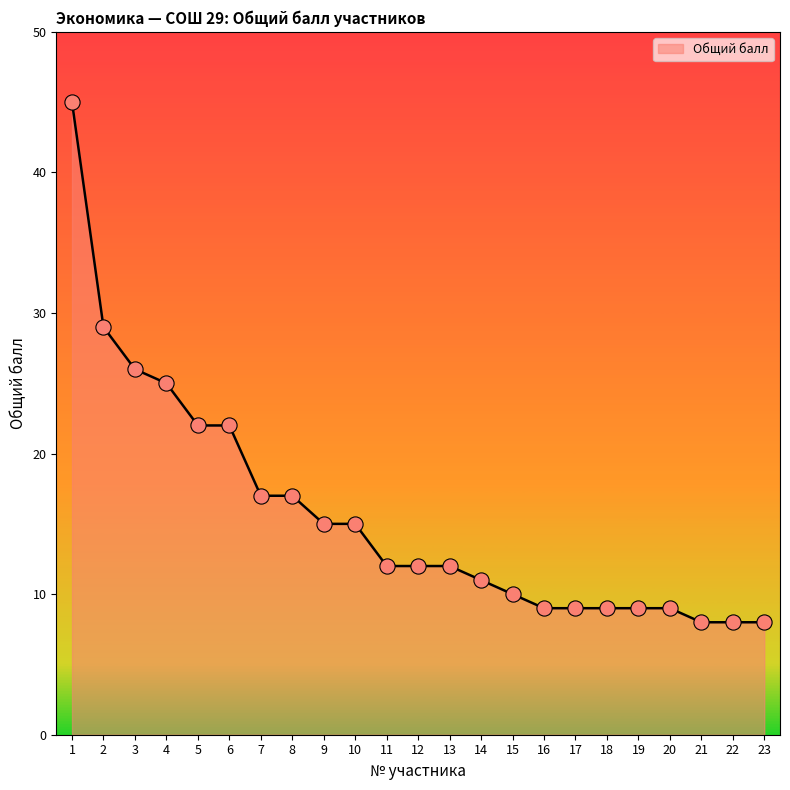

What is the ratio of the value at 16 to the value at 18?

1.0